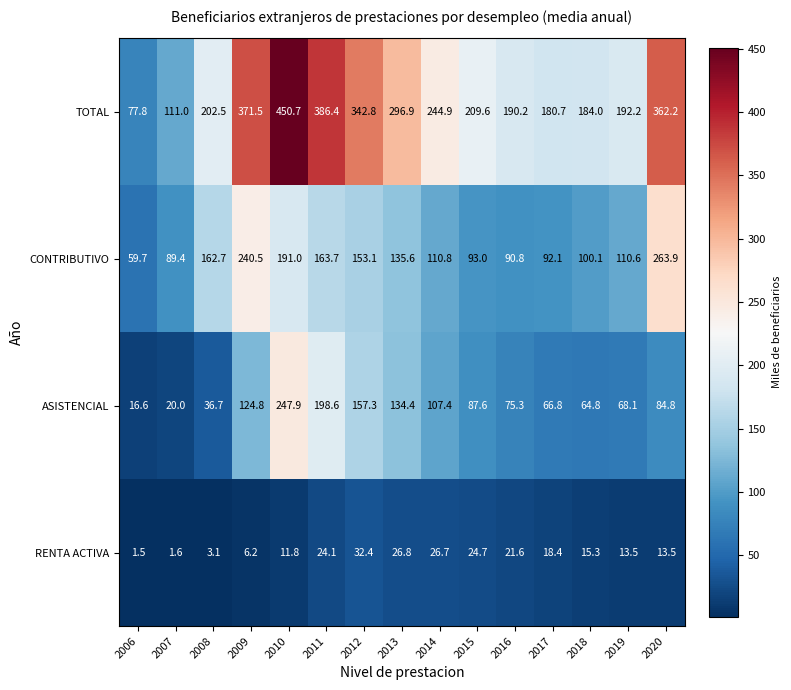

Which series has the largest total across all categories?

TOTAL